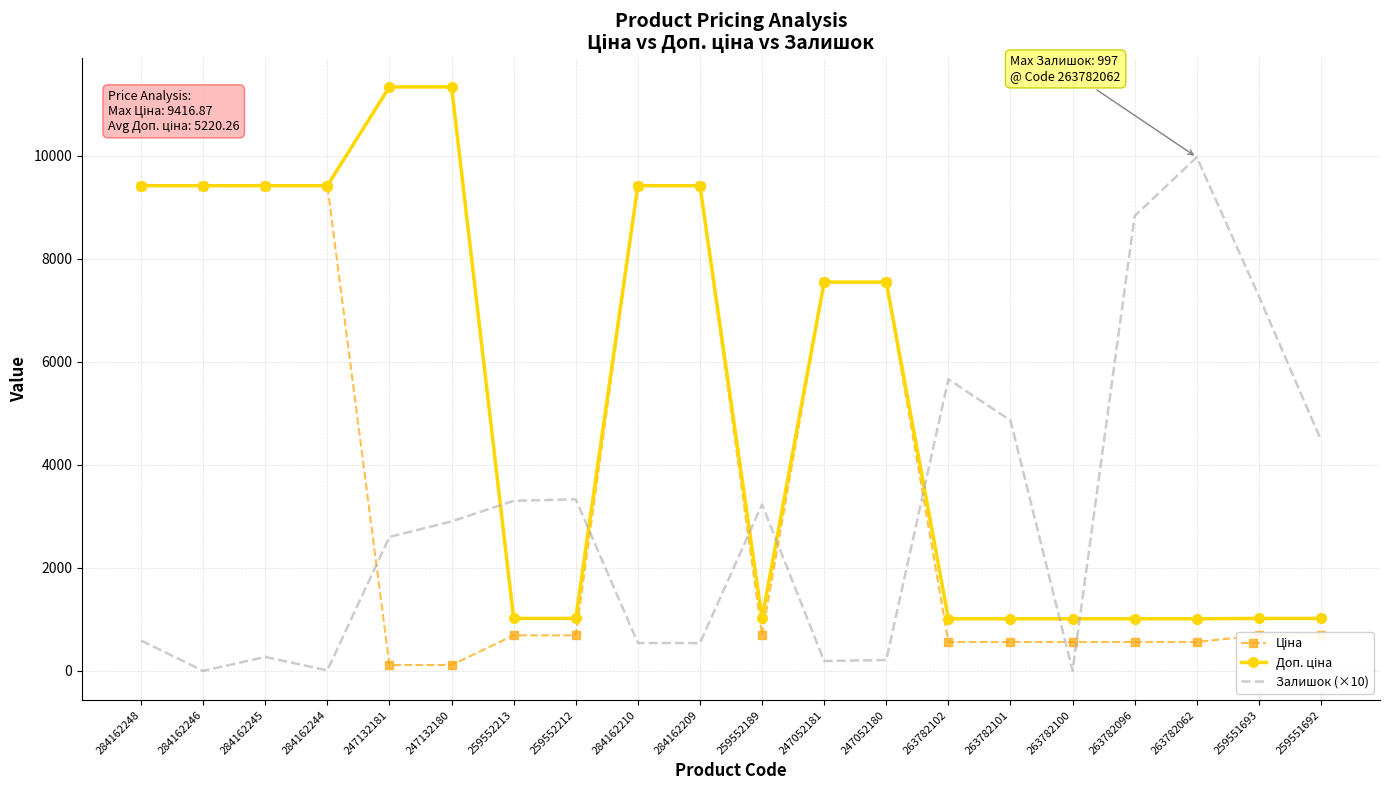

The value of Залишок (×10) at 263782062 is 13792.2. True or false?

False